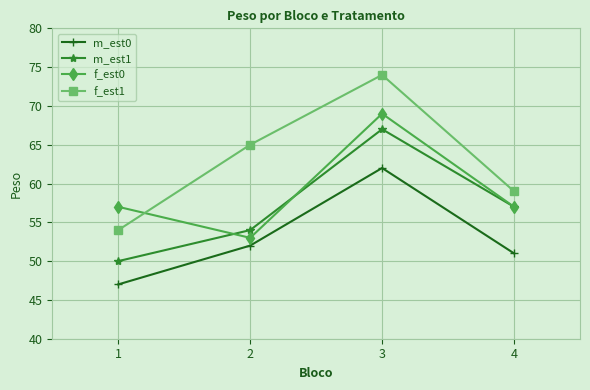

True or false: m_est0 has more than 1 points higher than both neighbors.

False